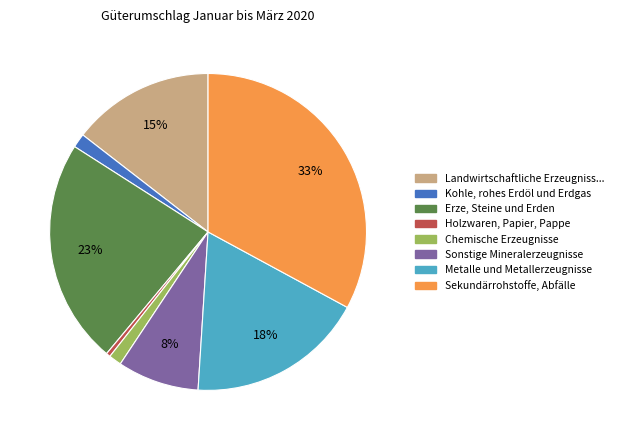

To the nearest percent, what is the average slice percentage?

12%